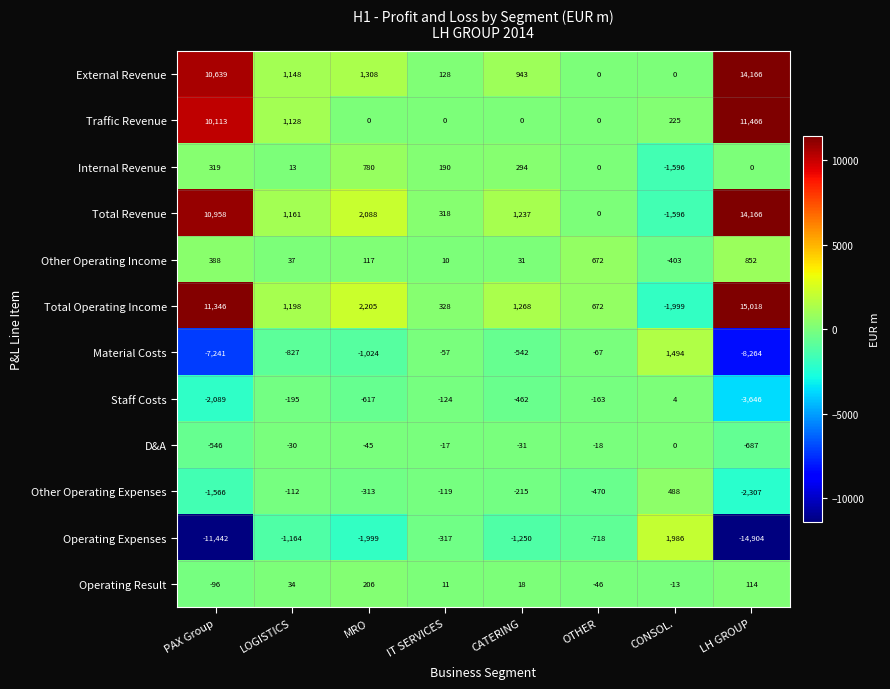

What is the minimum value for Material Costs?

-8264